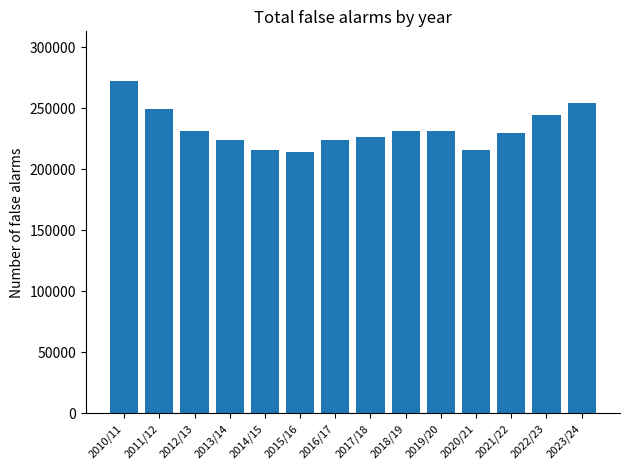

Is it true that the value at 2022/23 is 244518?

True